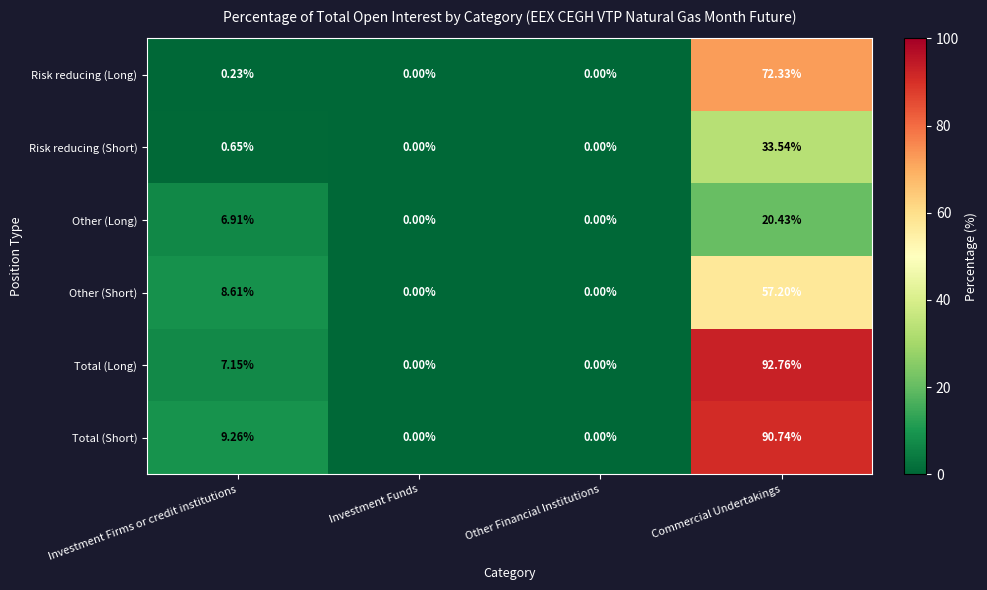

What is the difference between the highest and lowest values at Investment Firms or credit institutions?

9.0